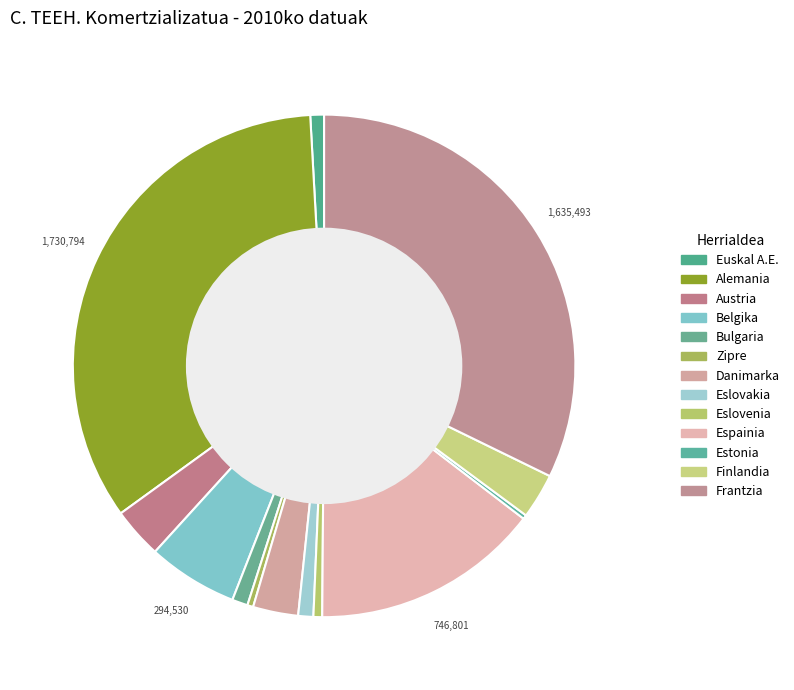

Approximately how many times larger is the value at Eslovakia compared to Eslovenia?

1.7